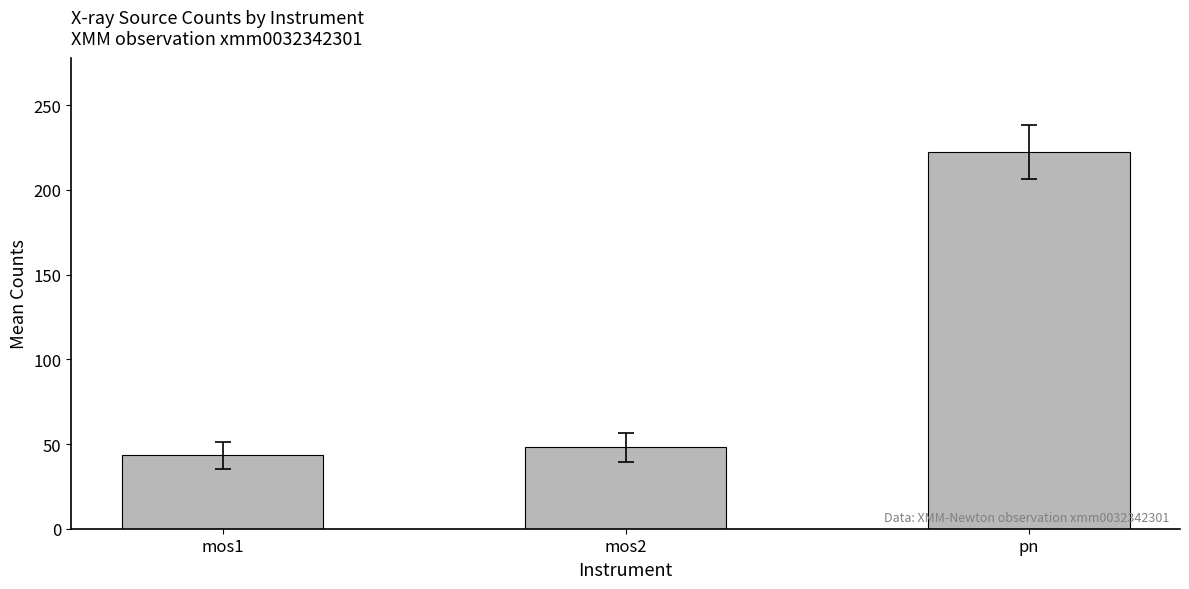

What is the greatest value displayed?

222.1